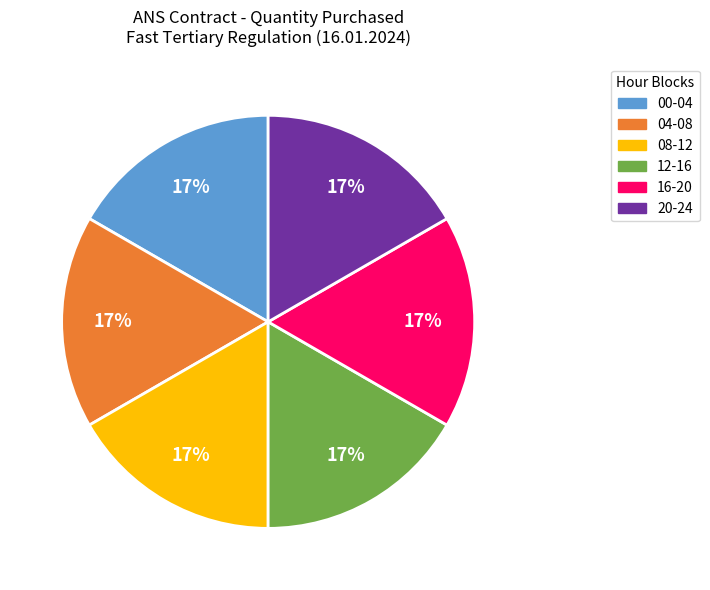

Is there a majority slice in this chart?

No